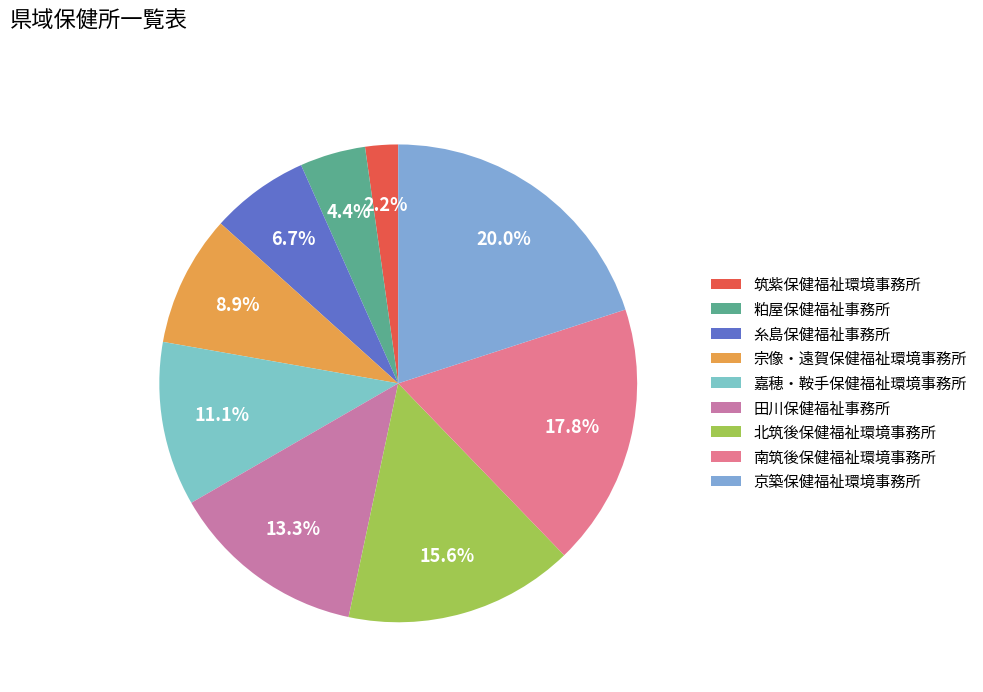

How many slices are in this pie chart?

9